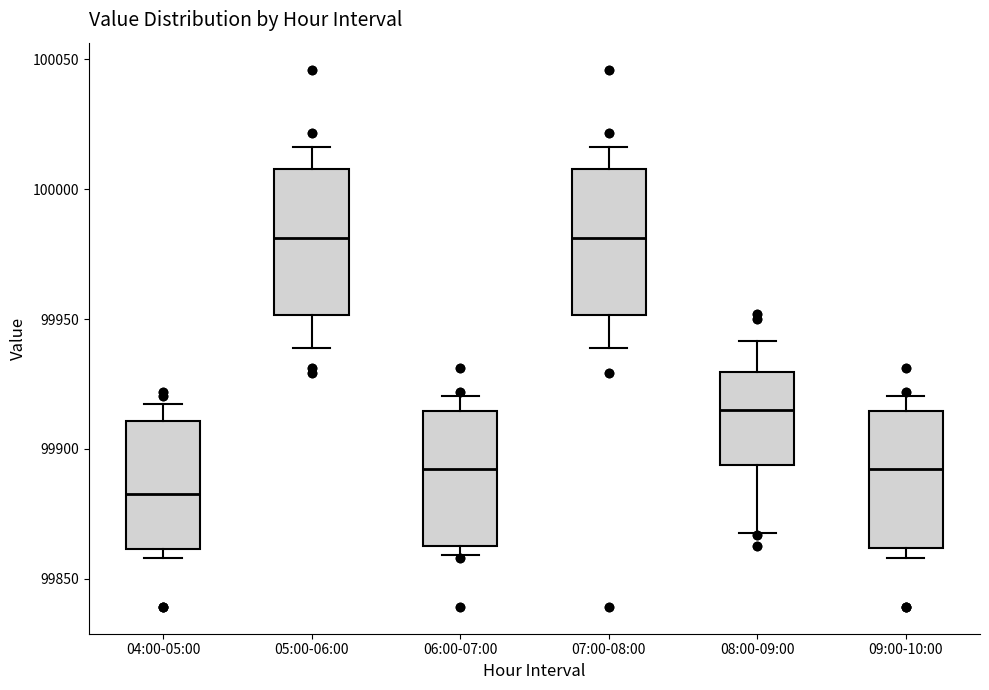

Which box has the lowest median line?

04:00-05:00